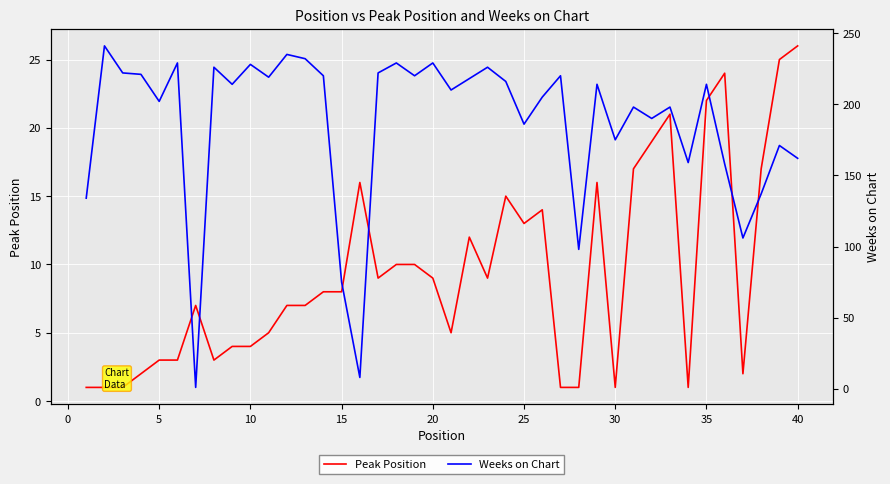

What is the maximum value for Peak Position?

26